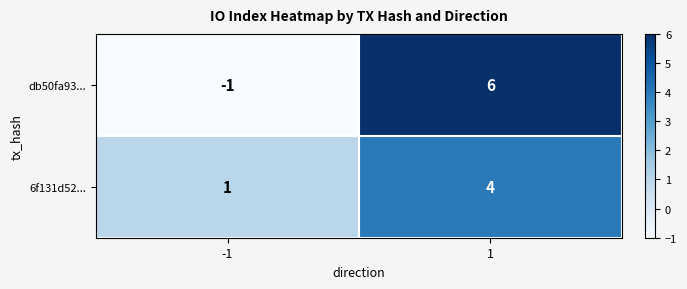

At which category is the sum across all series the highest?

1